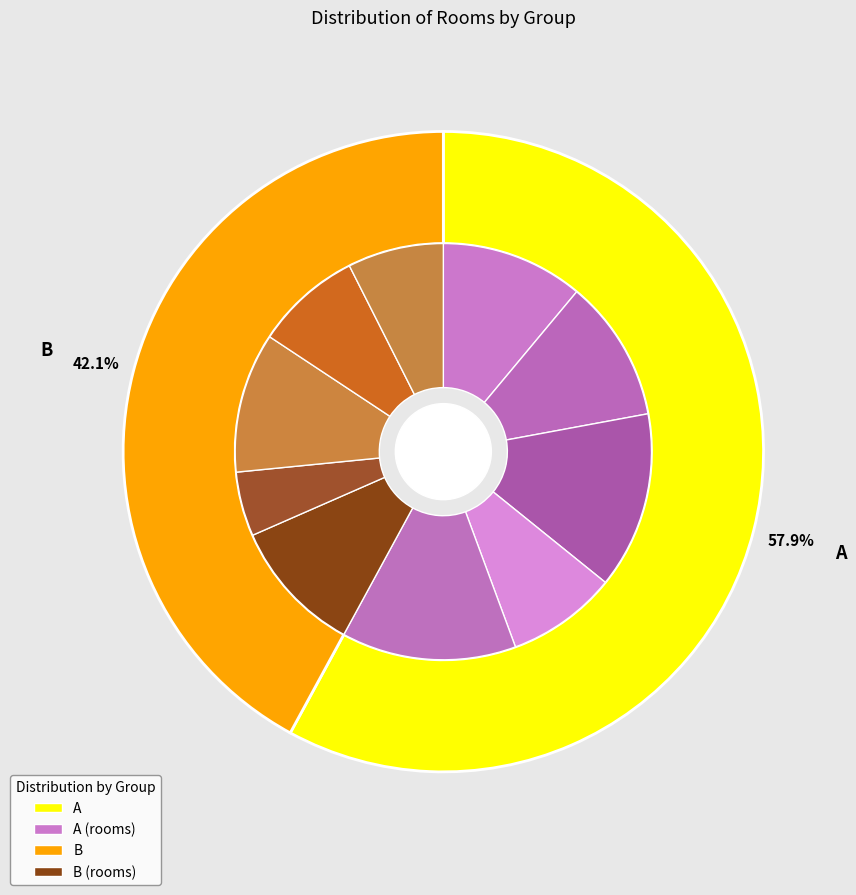

To the nearest percent, what is the difference between the 4 and A slice percentages?

7%